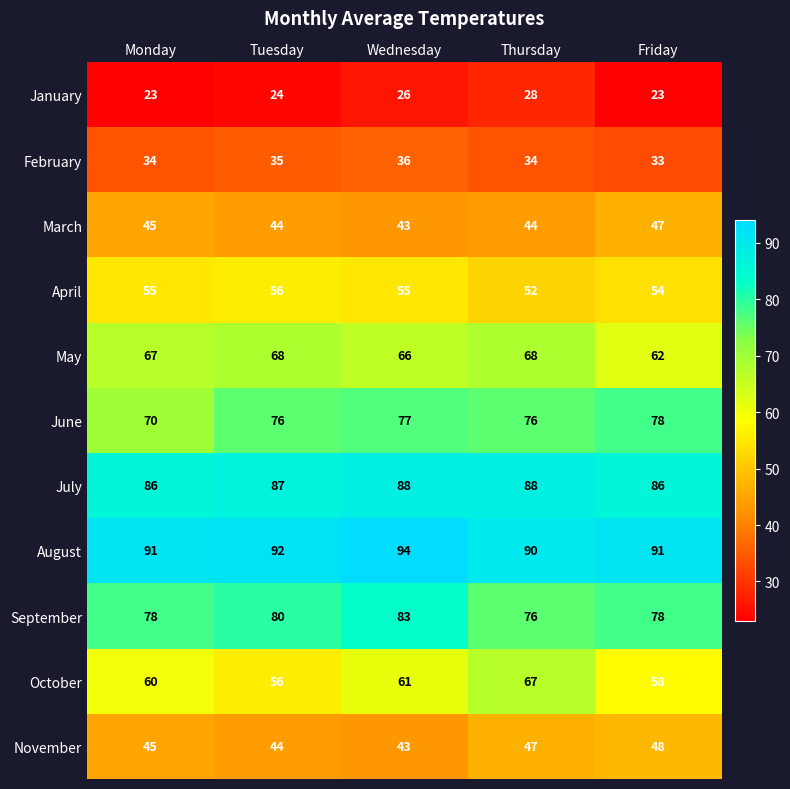

What is the difference between the highest and lowest values at Thursday?

62